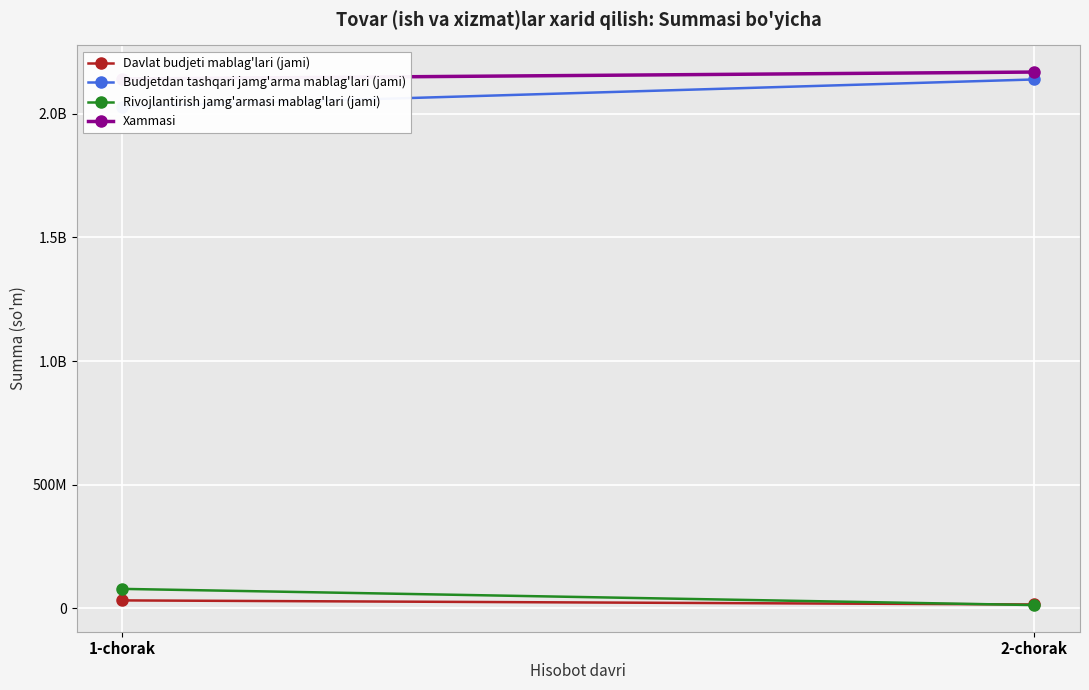

What is the spread (max minus min) of values at 2-chorak?

2155084660.9